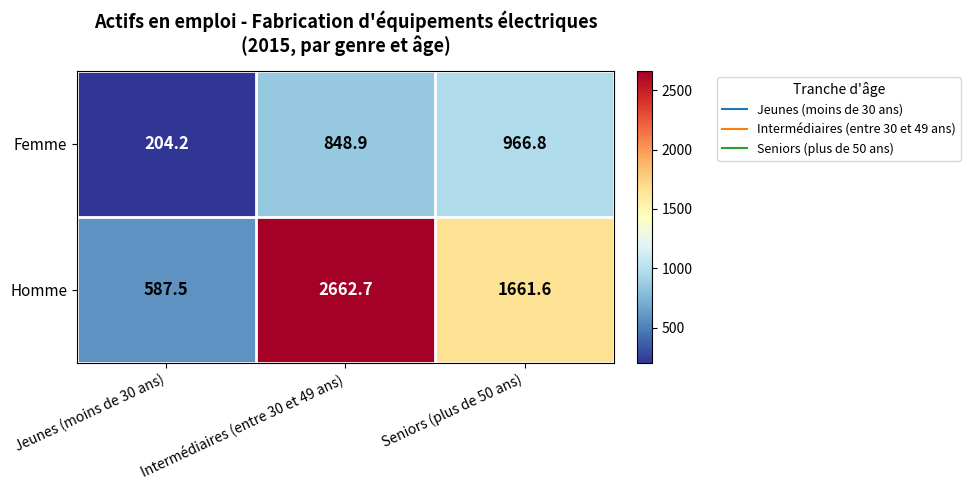

What is the difference between the highest and lowest values at Seniors (plus de 50 ans)?

694.8